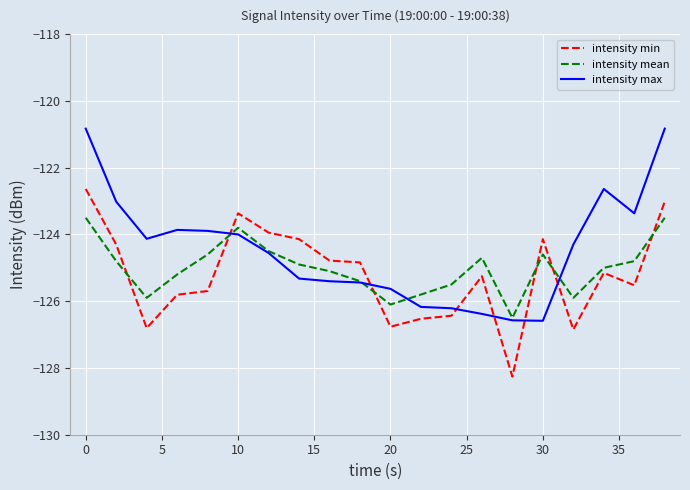

Which series has the largest total across all categories?

intensity max